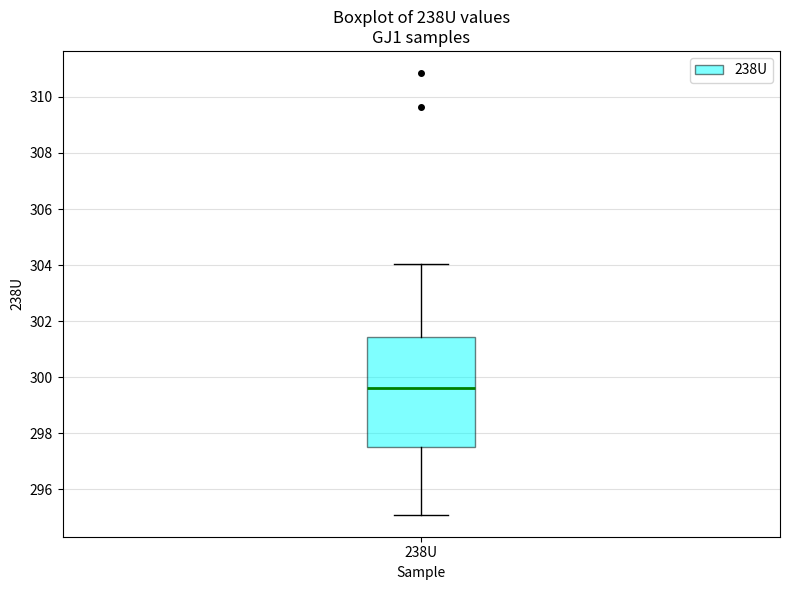

Where does the upper whisker of the box for 238U end on the y-axis? The values are not printed on the chart, so give them approximately, as read against the axis.

304.0